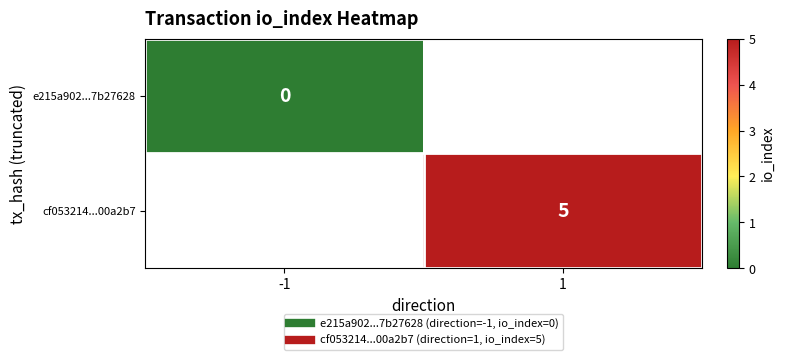

Count the number of data series in this chart.

2